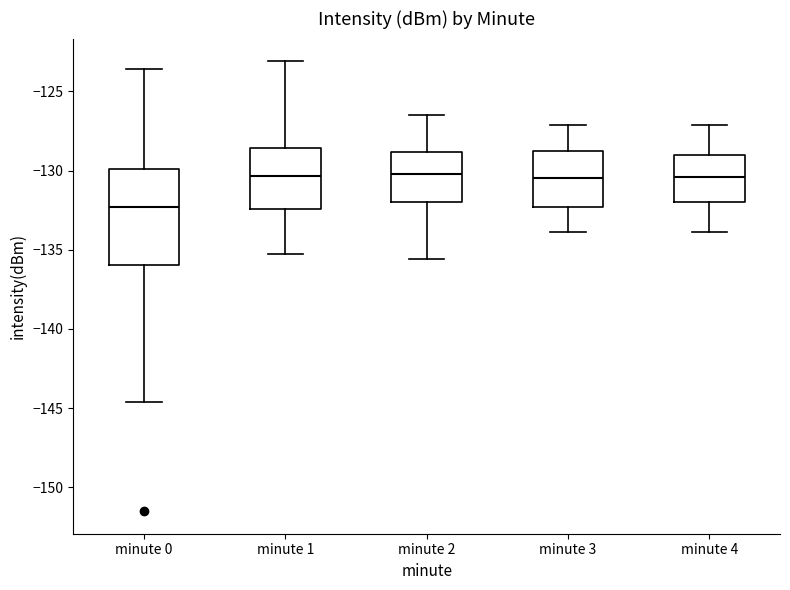

Where is the upper edge of the box for minute 3 on the y-axis? The values are not printed on the chart, so give them approximately, as read against the axis.

-129.0